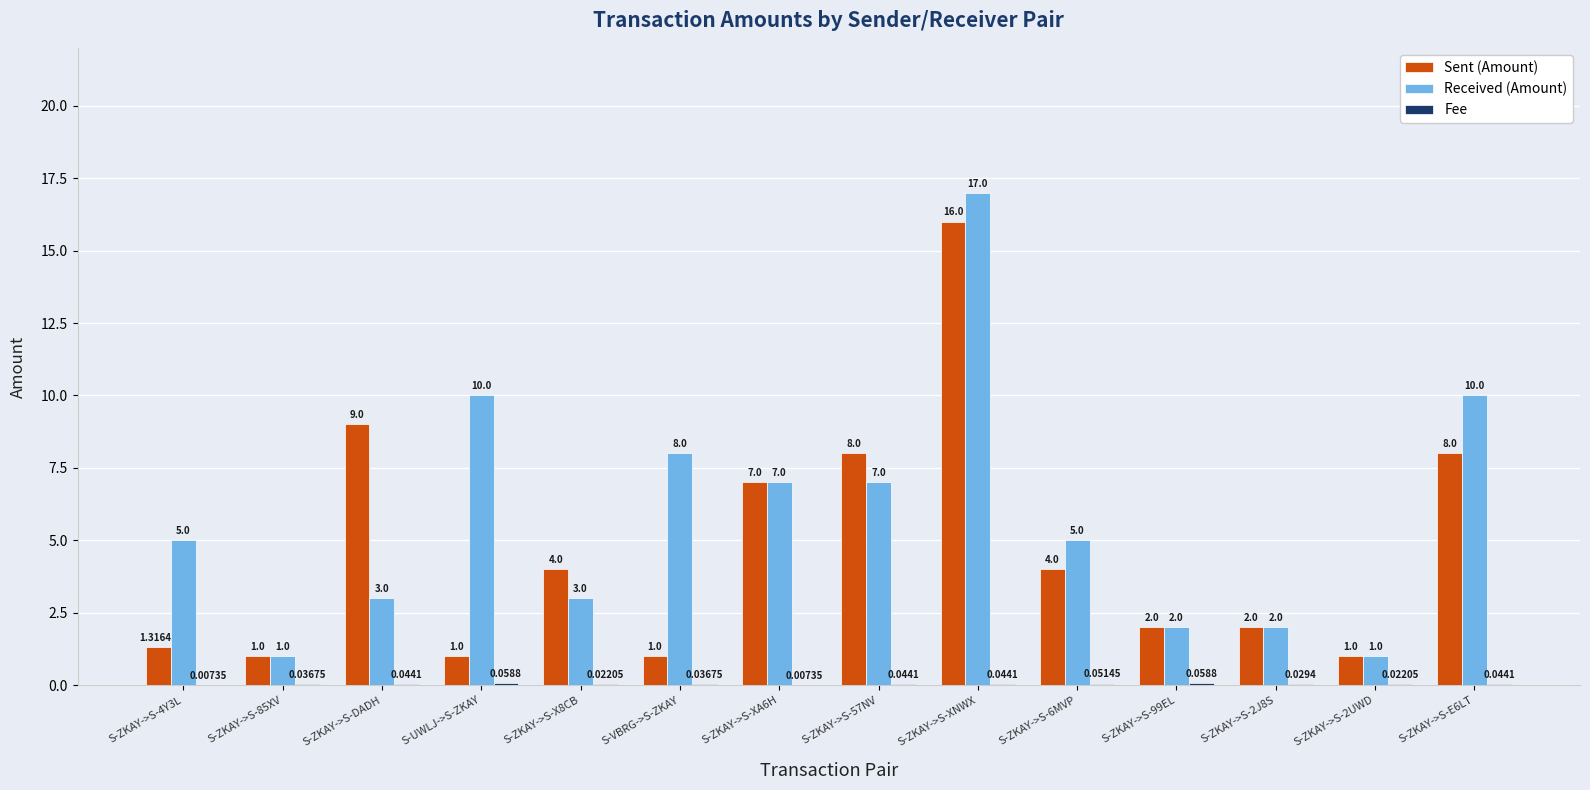

Is the value of Received (Amount) at S-ZKAY->S-XA6H greater than the value of Sent (Amount) at S-ZKAY->S-99EL?

Yes